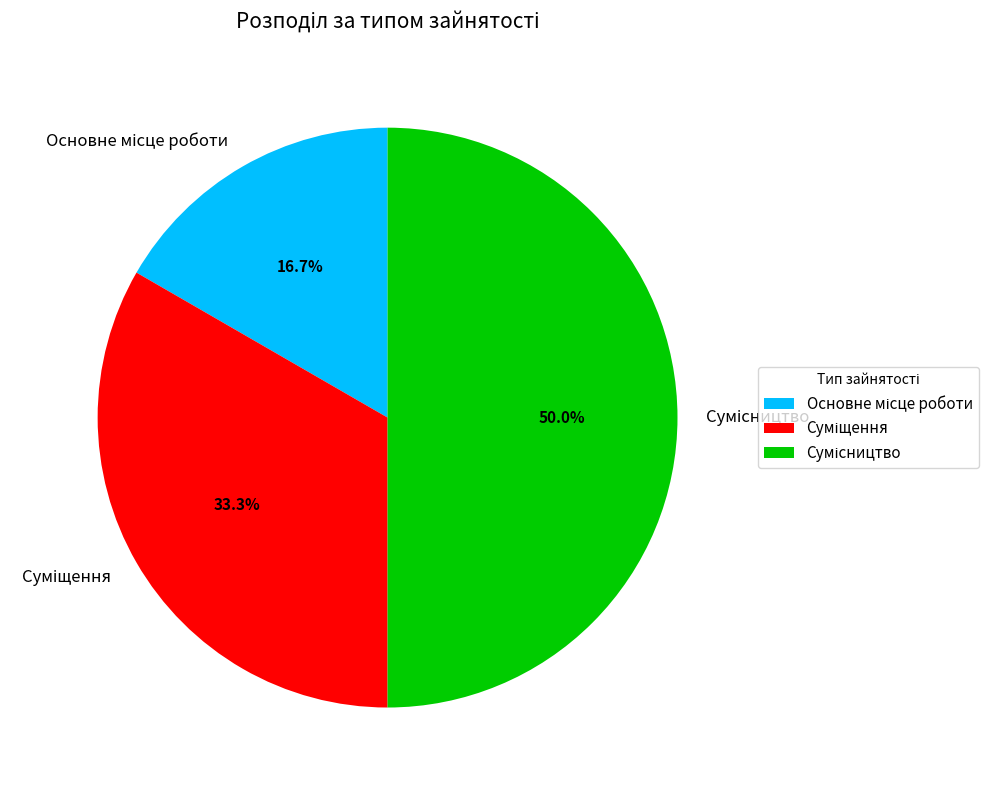

How many slices are in this pie chart?

3